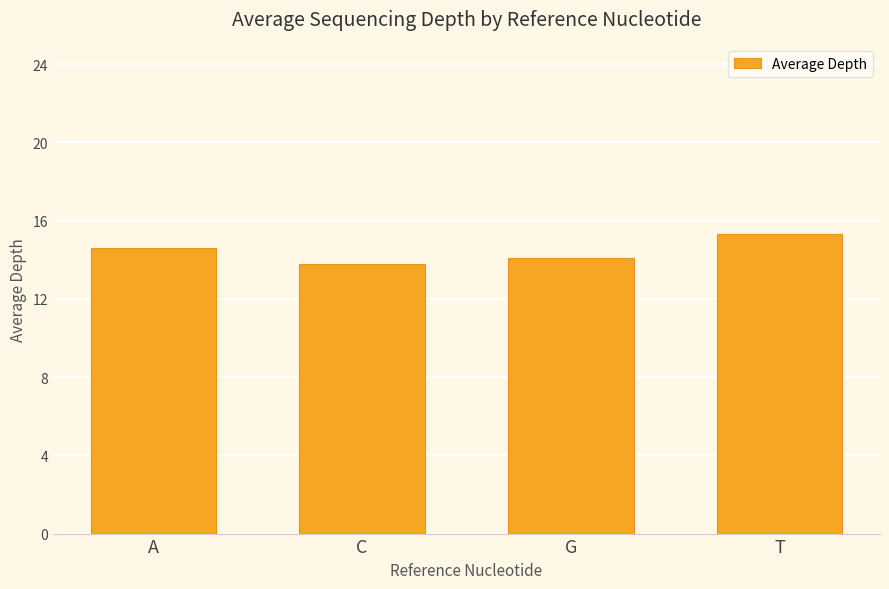

What is the minimum value shown in the chart?

13.8